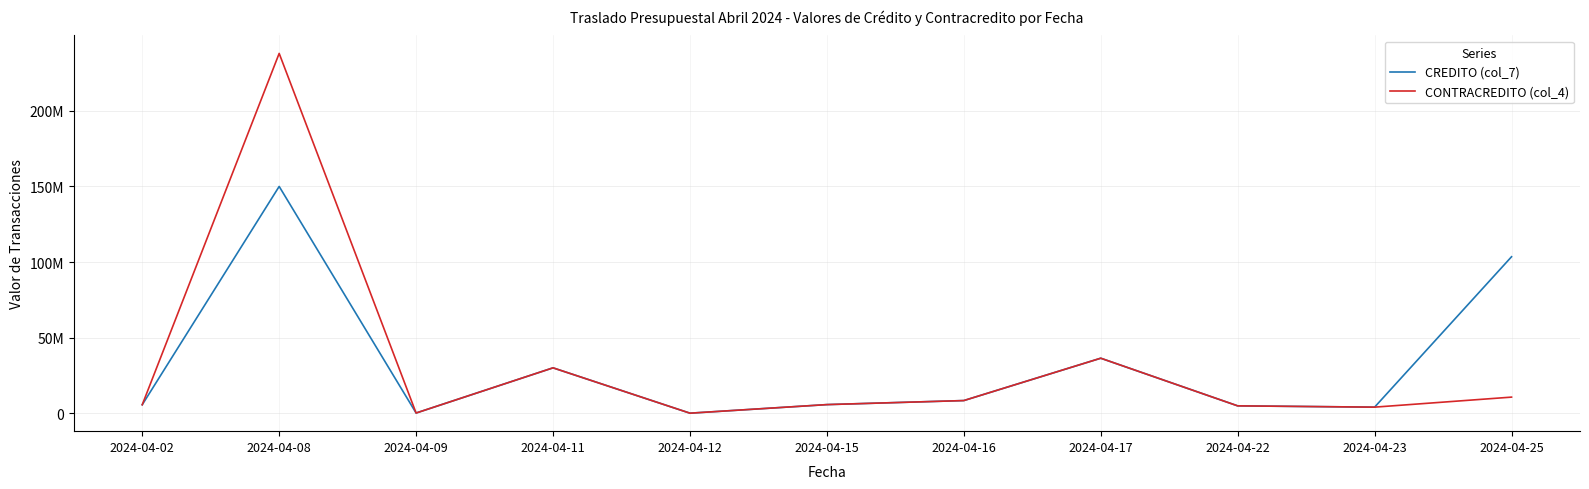

What is the difference between the maximum and minimum values in the CREDITO (col_7) series?

149990000.0